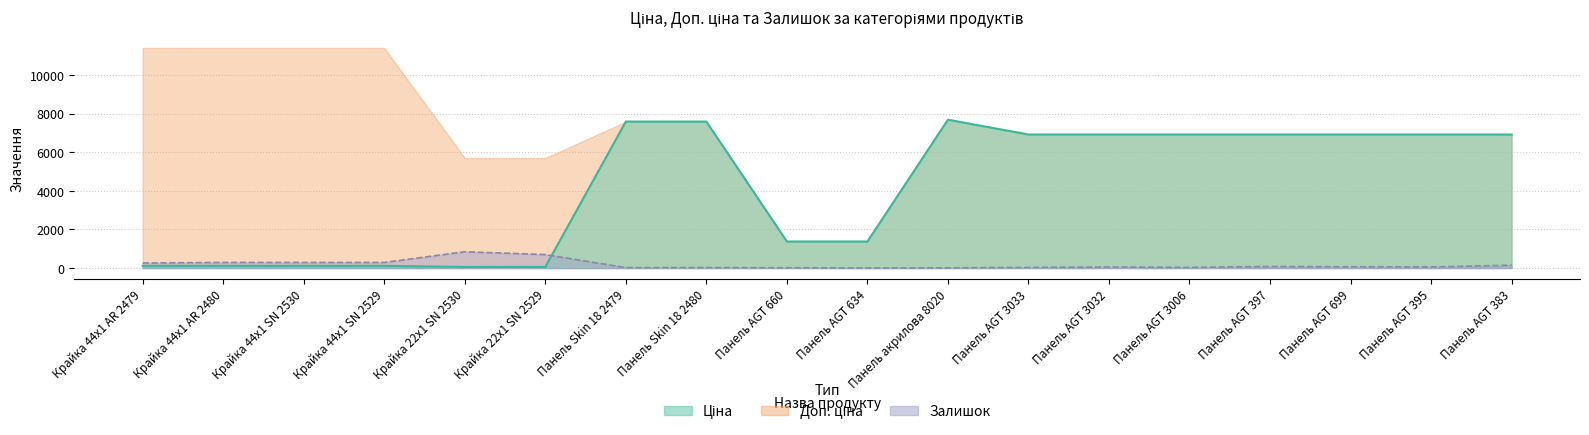

What is the difference between the second highest and second lowest values in the Залишок series?

687.0